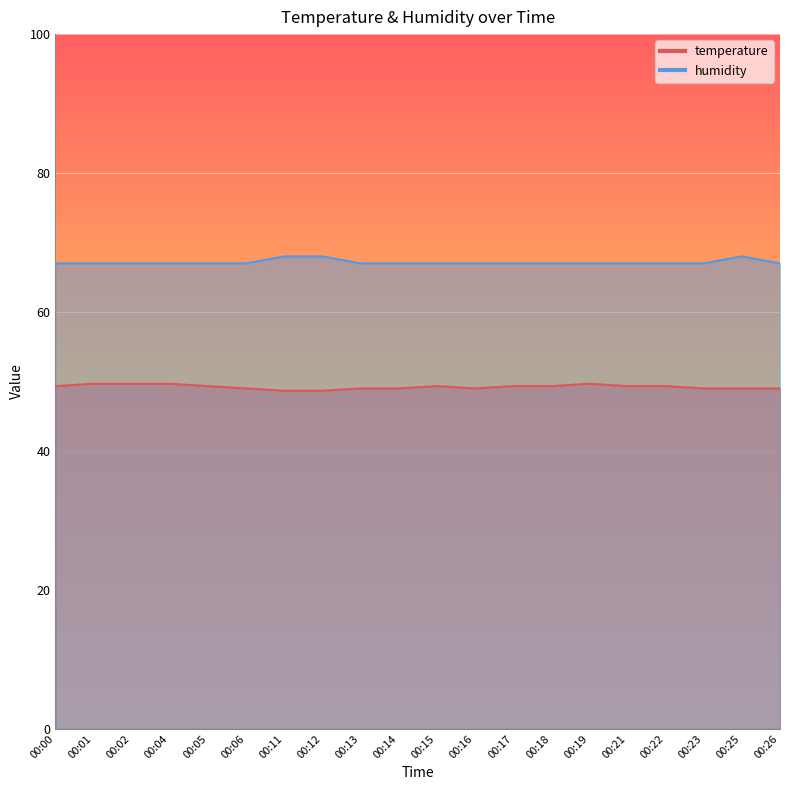

What is the total value across all series at 00:05?

116.3